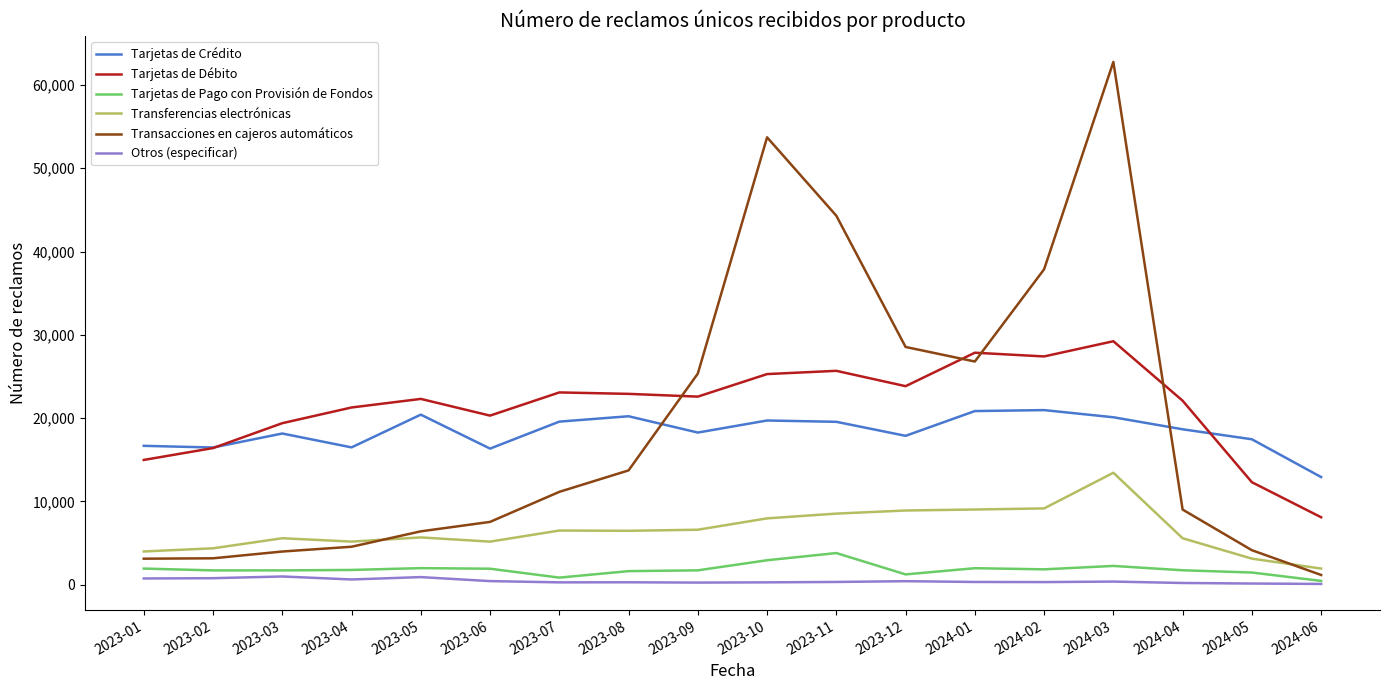

The value of Tarjetas de Débito at 2024-05 is 12296. True or false?

True